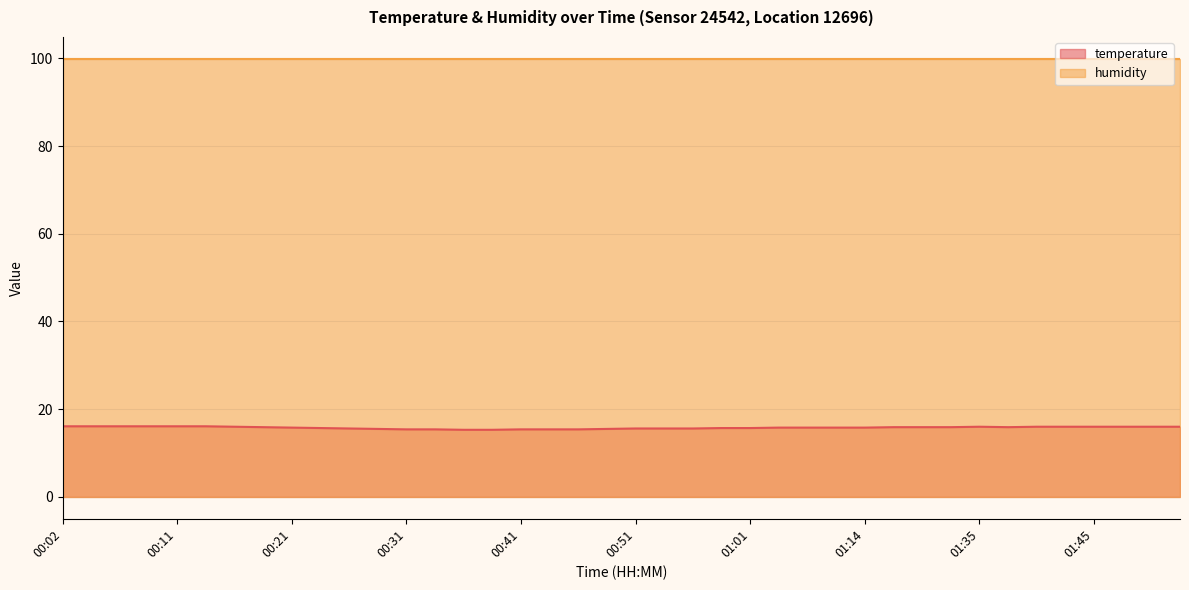

How many interior local valleys (lower than both neighbors) does the data have?

1